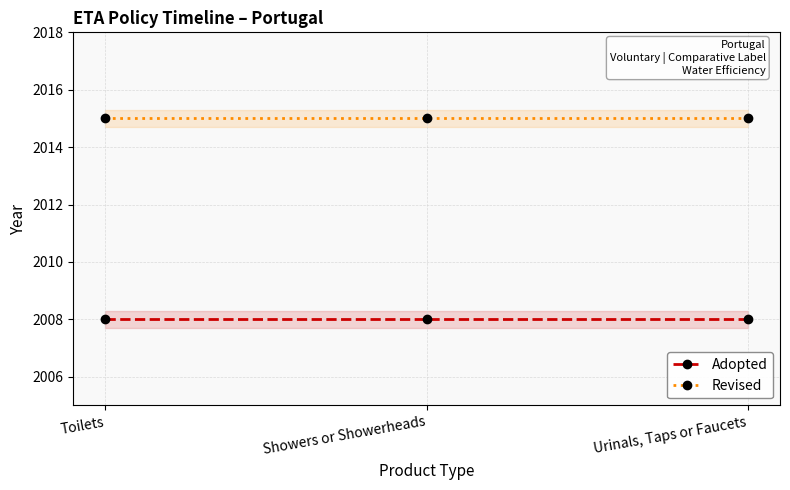

Reading left to right, what are all the values shown in this chart?

Adopted: Toilets=2008	Showers or Showerheads=2008	Urinals, Taps or Faucets=2008
Revised: Toilets=2015	Showers or Showerheads=2015	Urinals, Taps or Faucets=2015